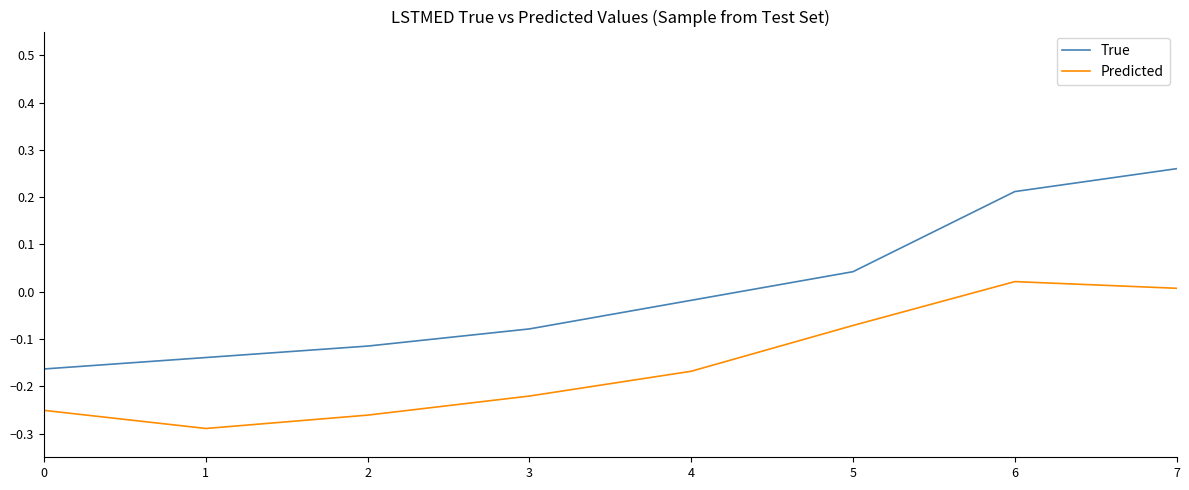

Is the value of Predicted at 1 greater than the value of True at 4?

No